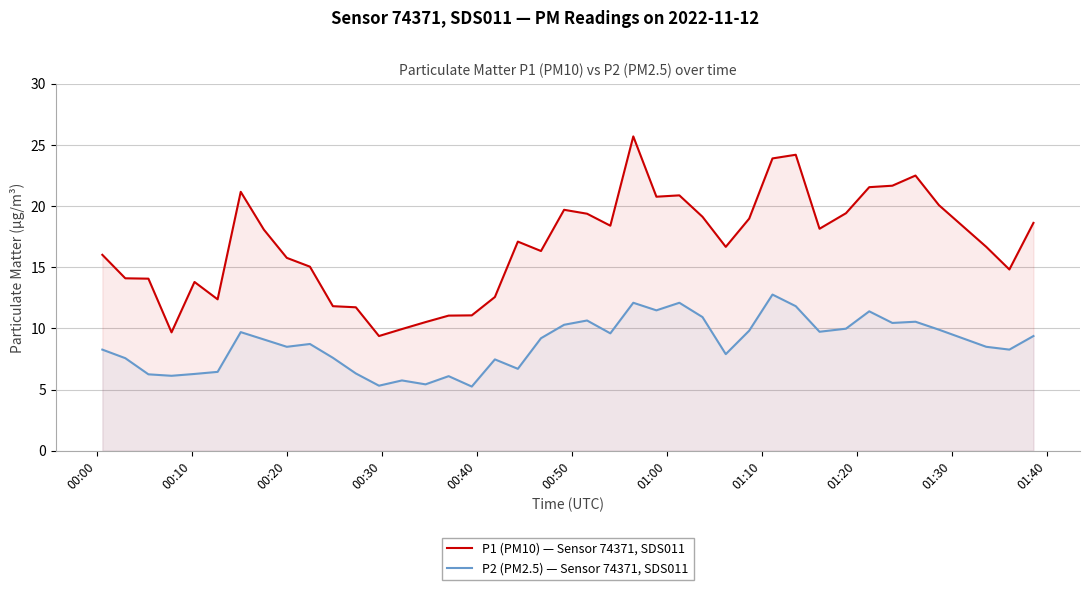

Which series has the largest total across all categories?

P1 (PM10) — Sensor 74371, SDS011